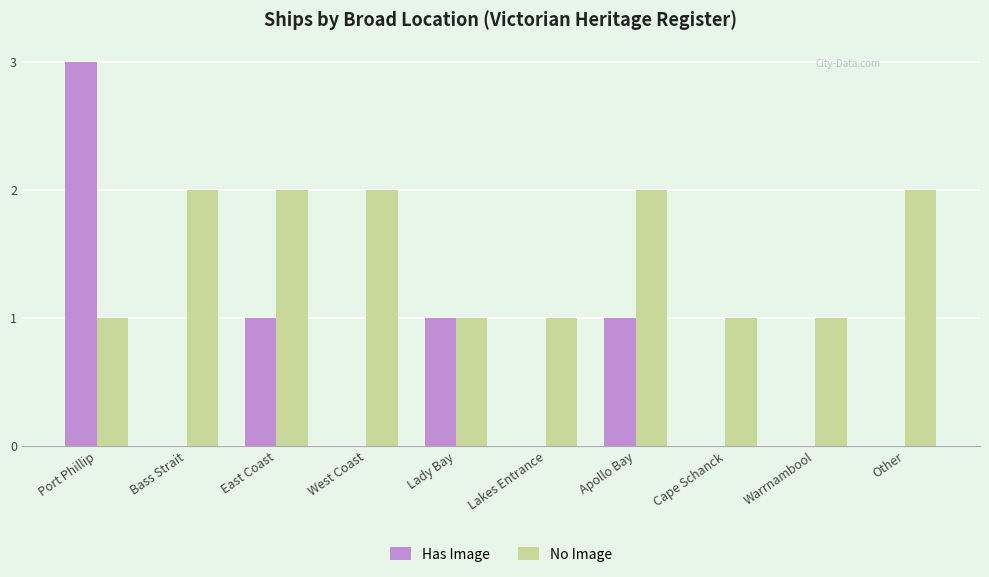

Which series changed the most between Port Phillip and Bass Strait?

Has Image